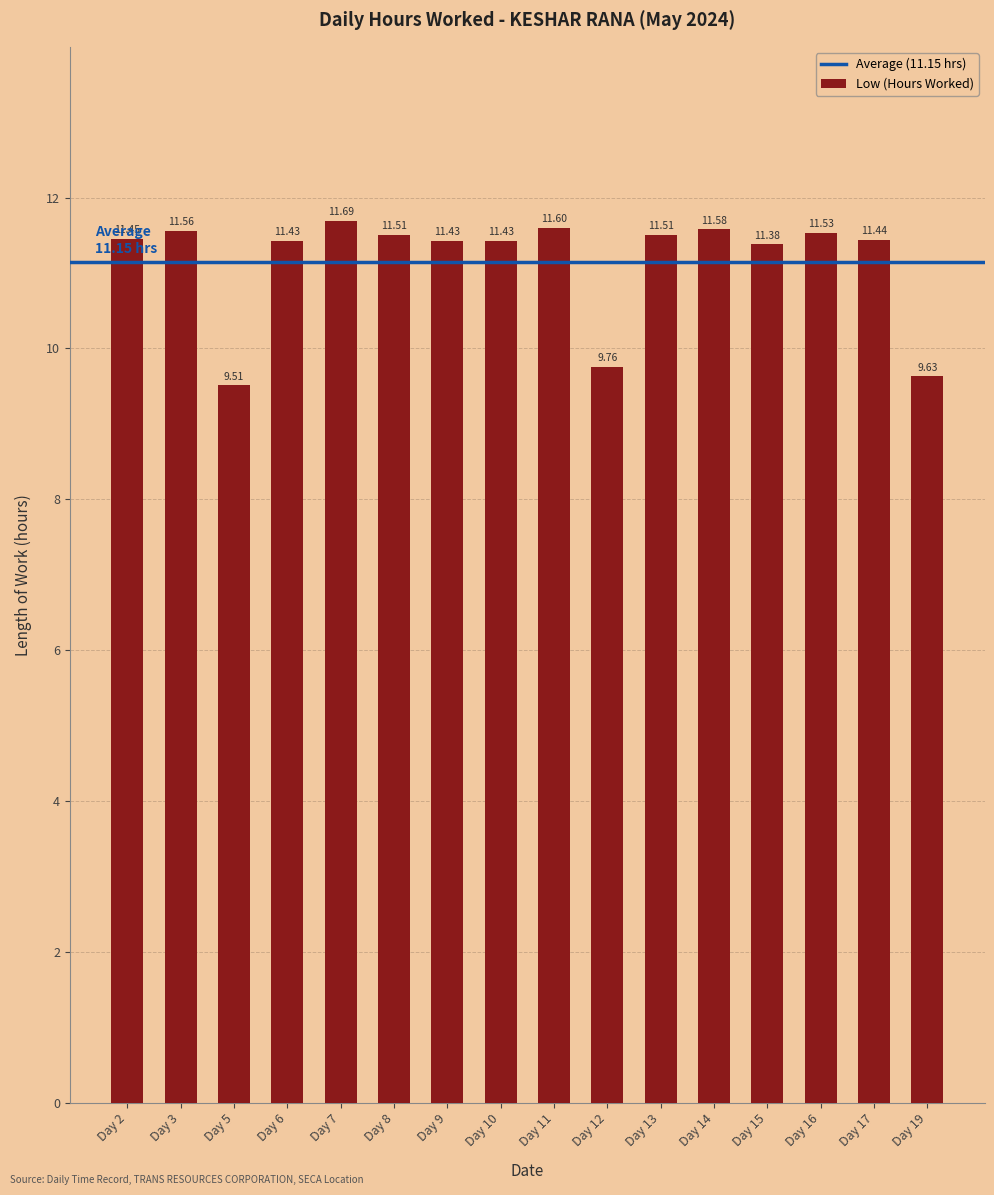

What is the value of the 4th bar from the left?

11.4